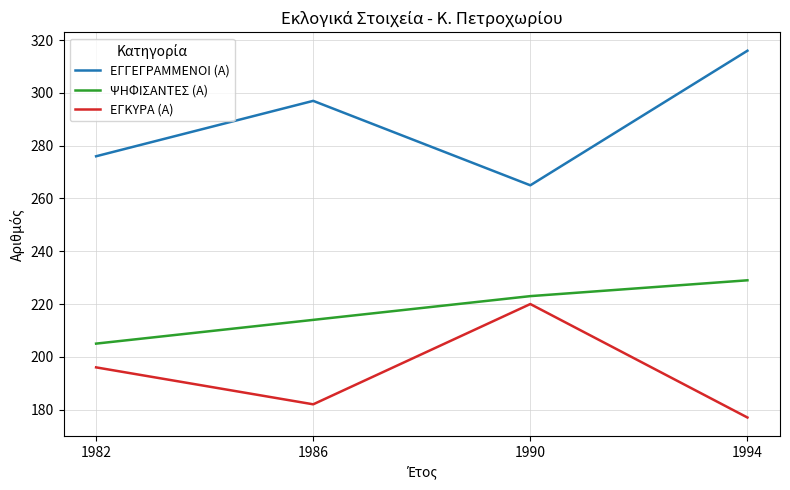

What is the difference between the maximum and minimum values in the ΕΓΓΕΓΡΑΜΜΕΝΟΙ (Α) series?

51